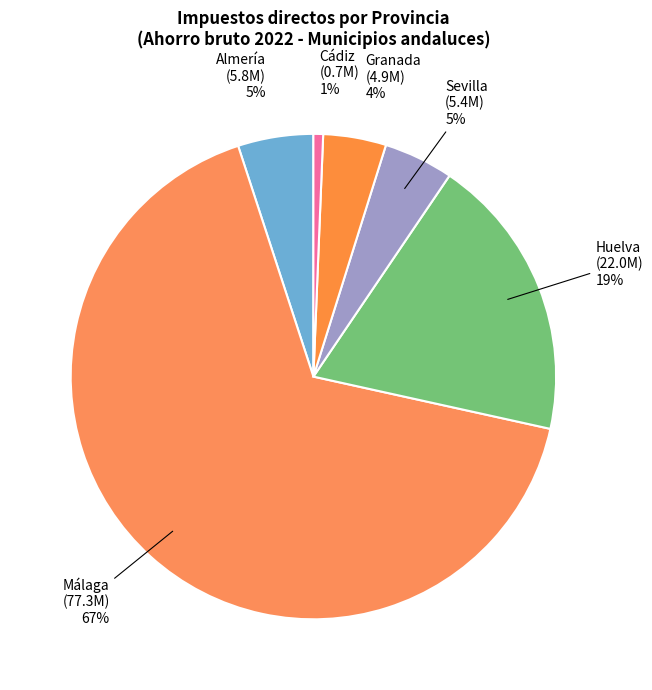

How many segments does this pie chart have?

6